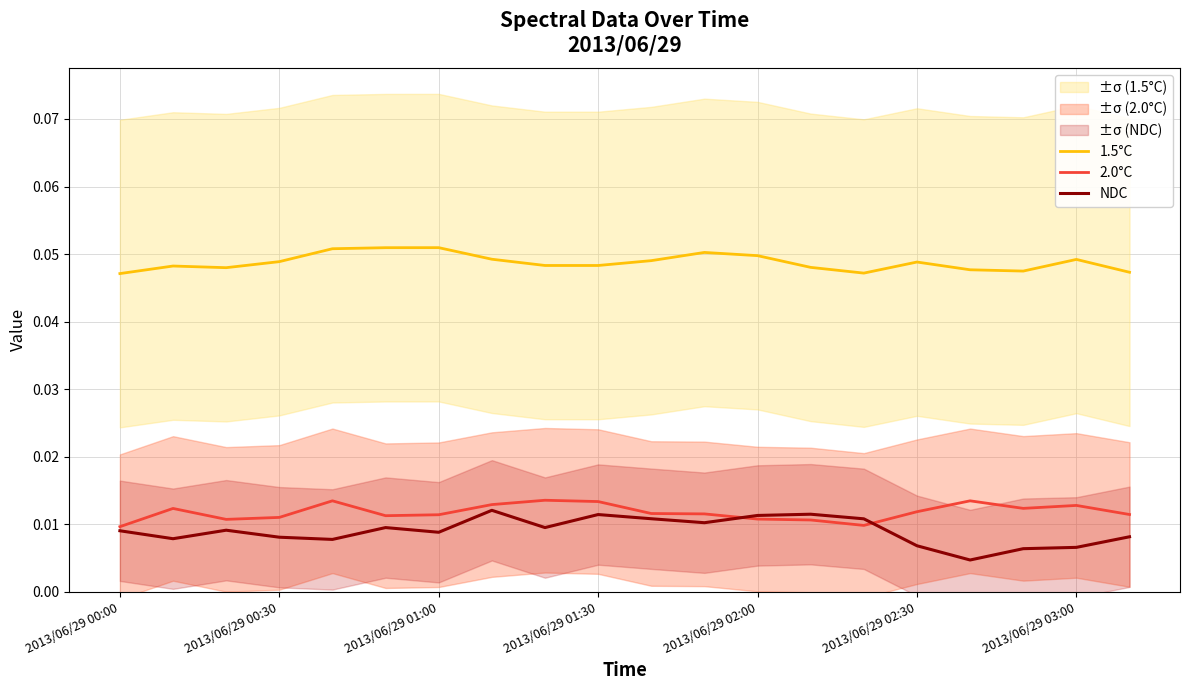

Reading left to right, transcribe all the data shown in this chart.

1.5°C: 0.0	0.0	0.0	0.0	0.1	0.1	0.1	0.0	0.0	0.0	0.0	0.1	0.0	0.0	0.0	0.0	0.0	0.0	0.0	0.0
2.0°C: 0.0	0.0	0.0	0.0	0.0	0.0	0.0	0.0	0.0	0.0	0.0	0.0	0.0	0.0	0.0	0.0	0.0	0.0	0.0	0.0
NDC: 0.0	0.0	0.0	0.0	0.0	0.0	0.0	0.0	0.0	0.0	0.0	0.0	0.0	0.0	0.0	0.0	0.0	0.0	0.0	0.0